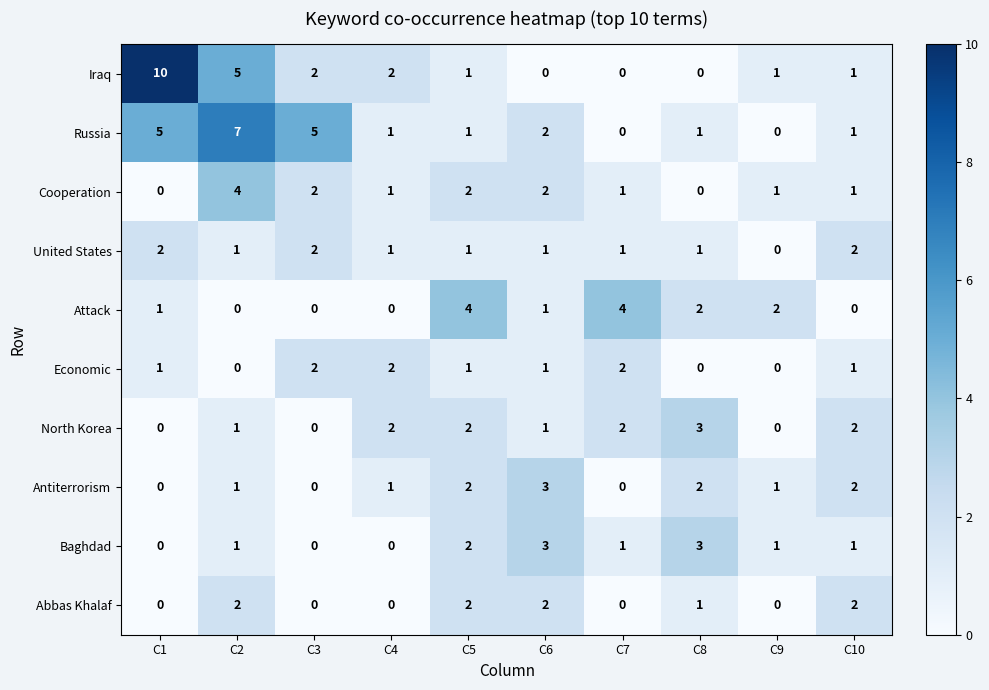

What is the difference between the second highest and minimum values in the Baghdad series?

3